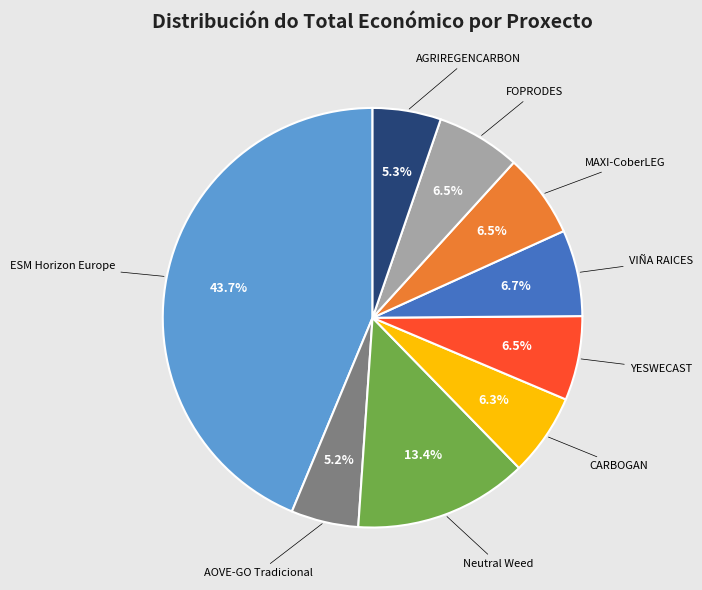

Does FOPRODES account for over 50% of the chart?

No